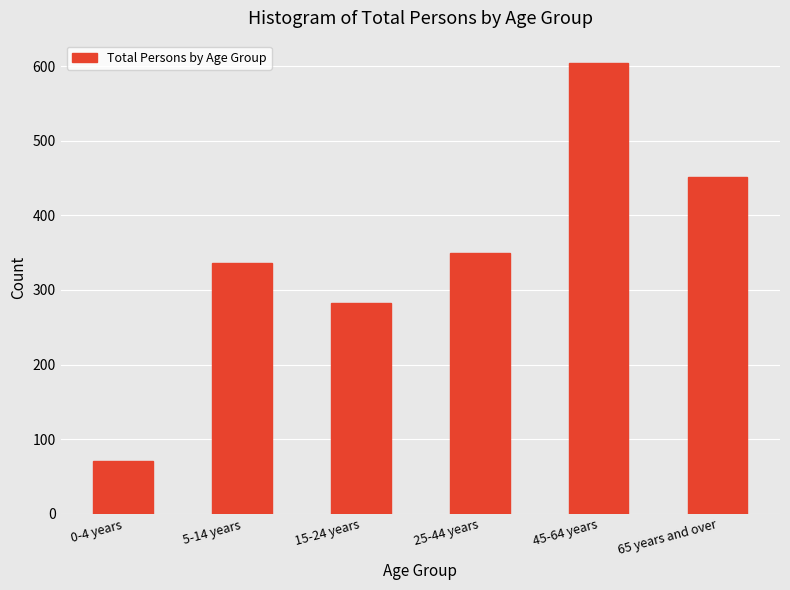

Reading left to right, transcribe all the data shown in this chart.

71	336	283	350	604	451